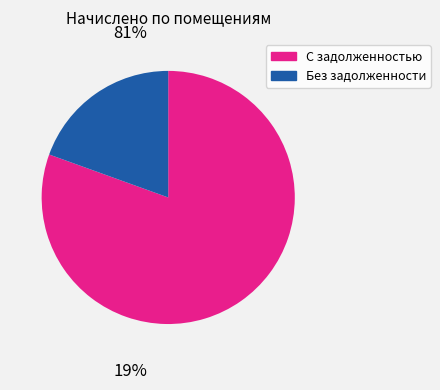

Is there any slice that represents more than half of the pie?

Yes